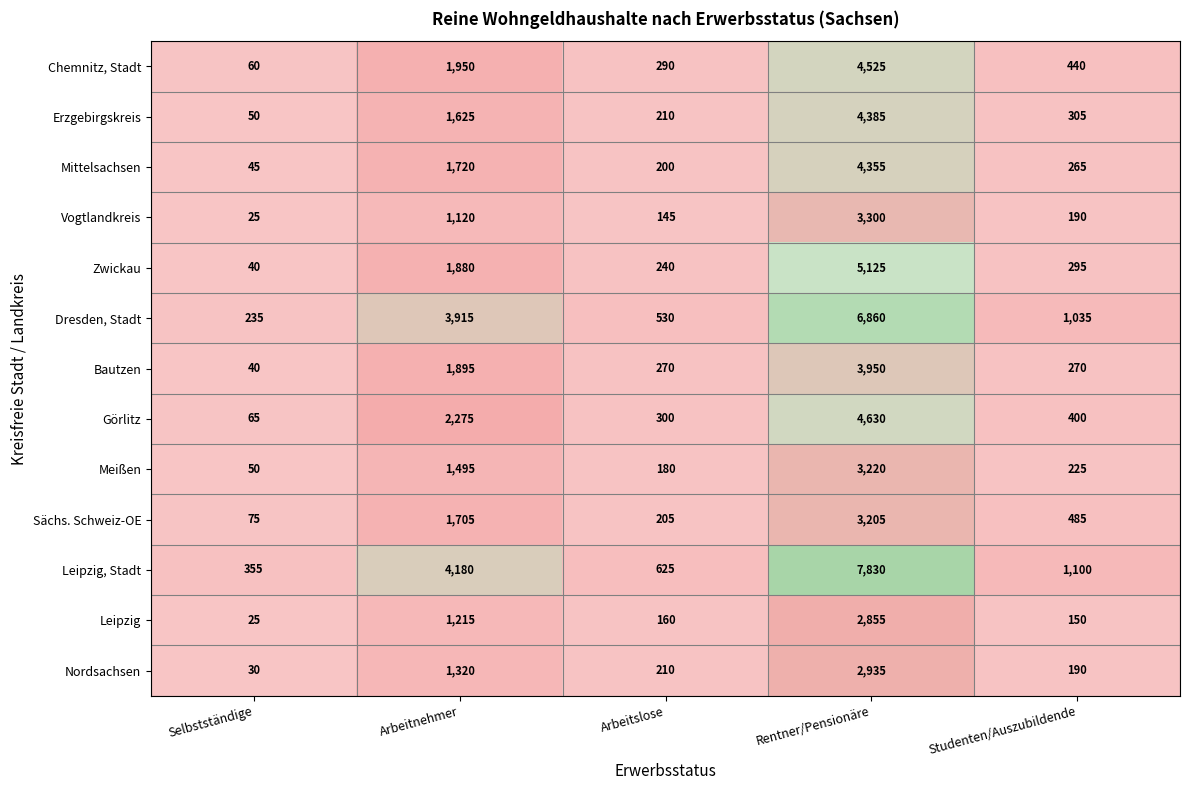

What is the difference between the highest and lowest values at Studenten/Auszubildende?

950